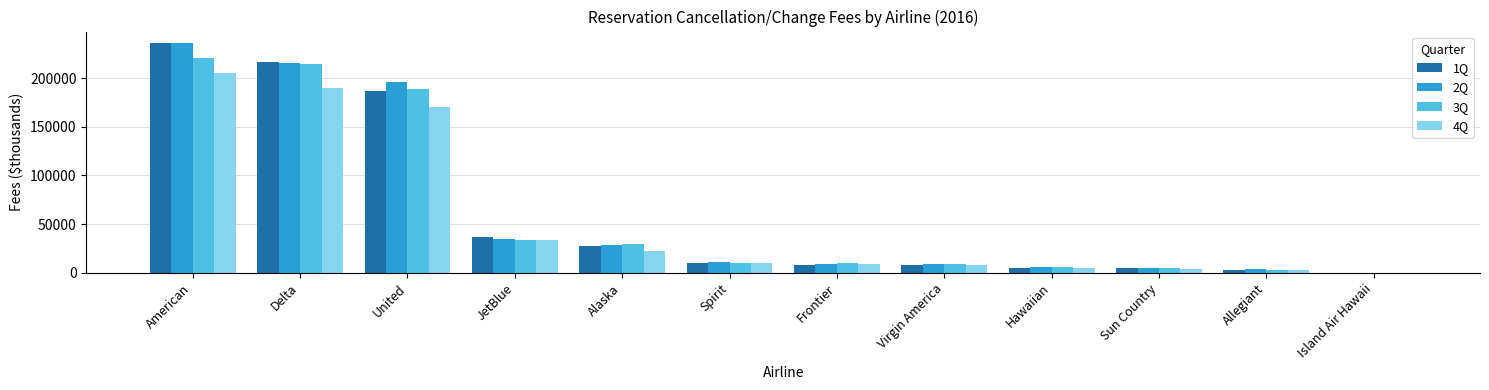

Read the 2Q value at Hawaiian.

5671.0